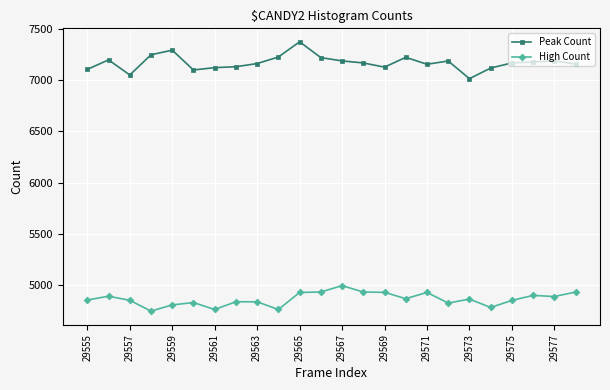

Which series has the largest total across all categories?

Peak Count